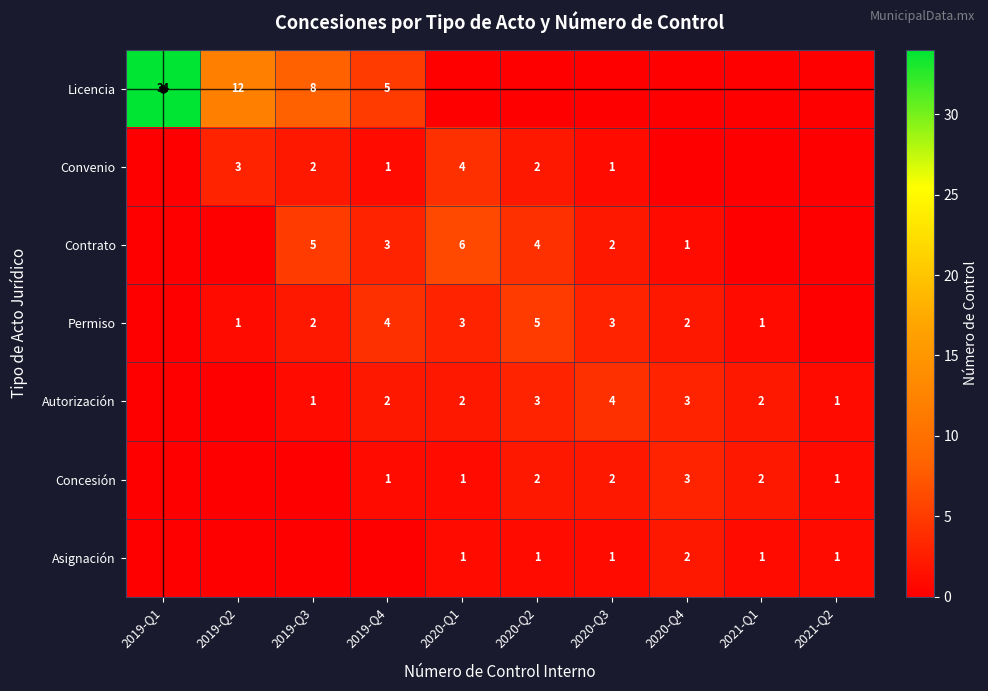

Is it true that Contrato equals 8 at 2019-Q3?

False